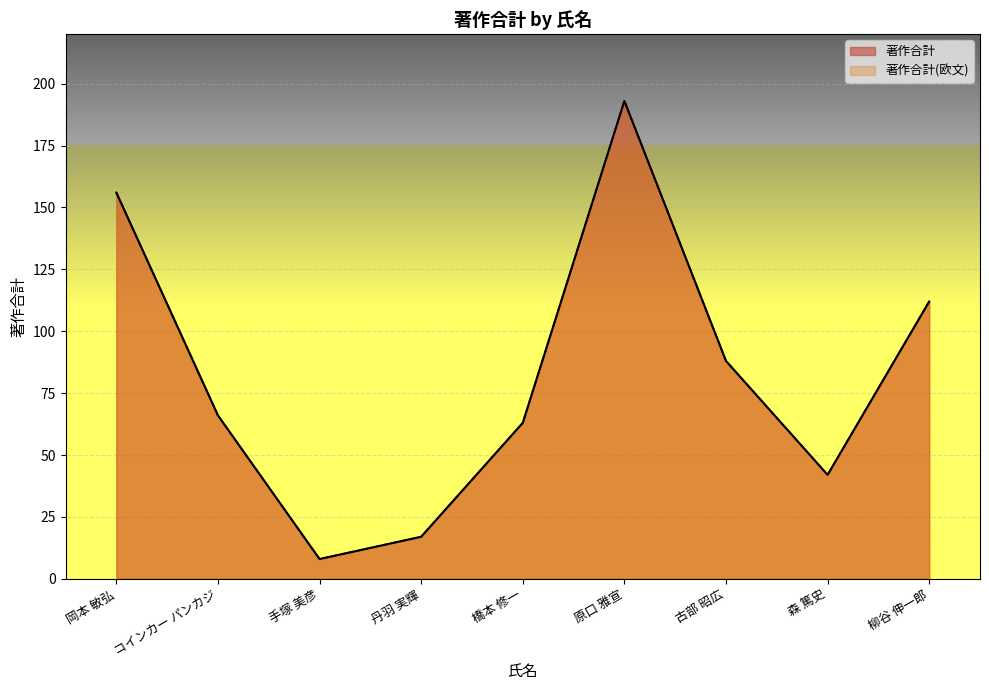

Which series has the largest total across all categories?

著作合計